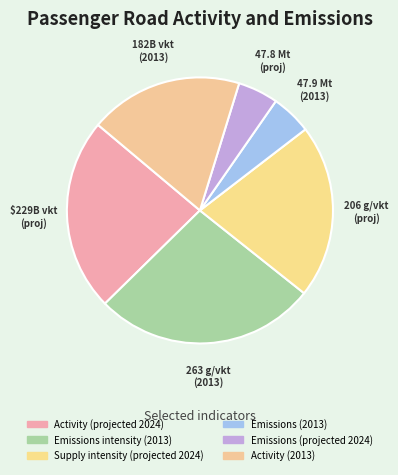

What is the ratio of the value at Emissions (2013) to the value at Activity (2013)?

0.3